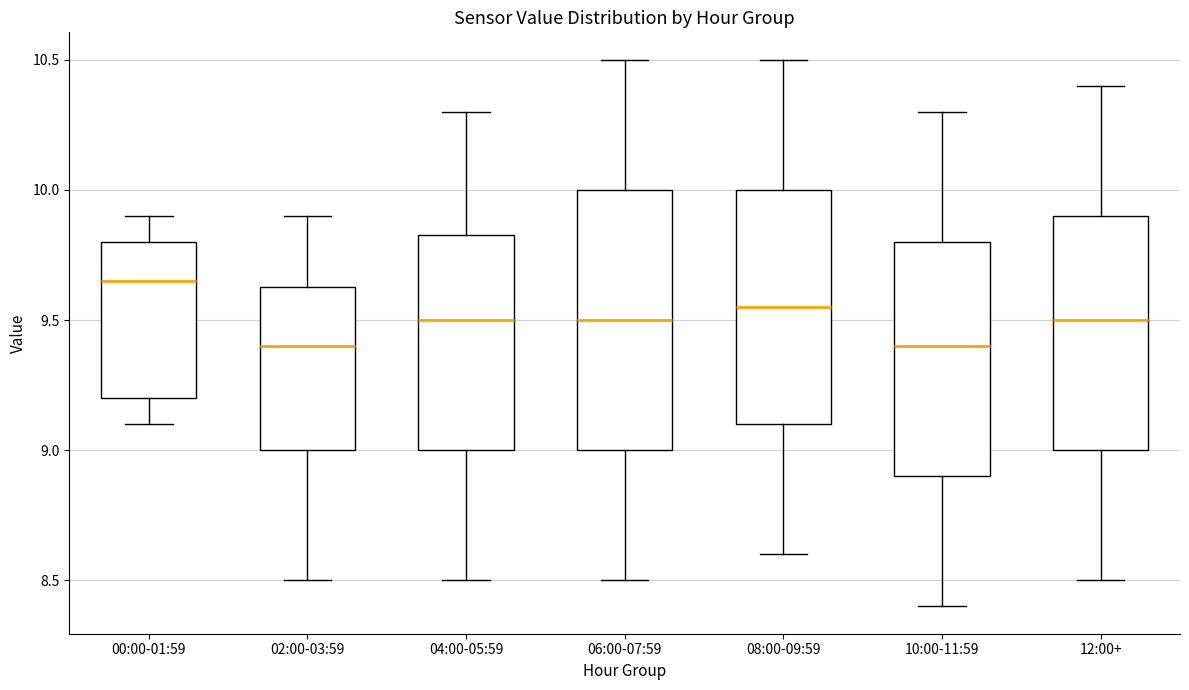

Which box is the tallest, from its lower edge to its upper edge?

06:00-07:59